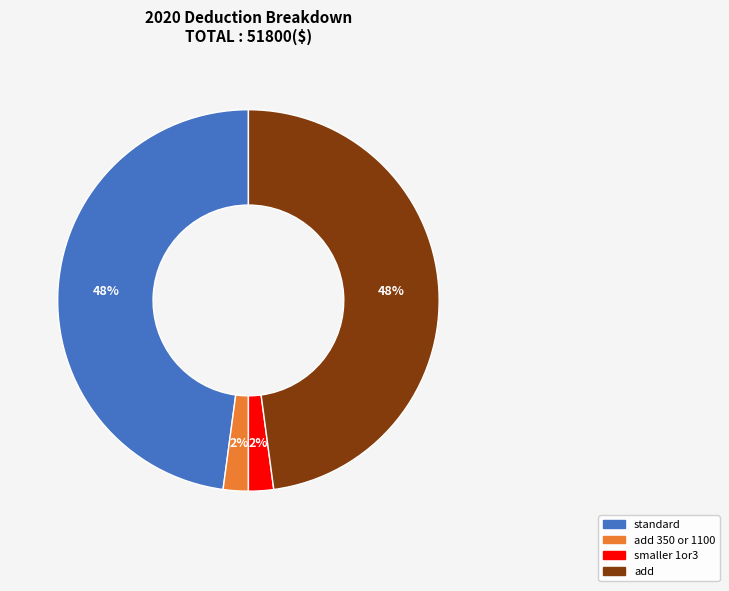

Count the number of slices in the pie.

4